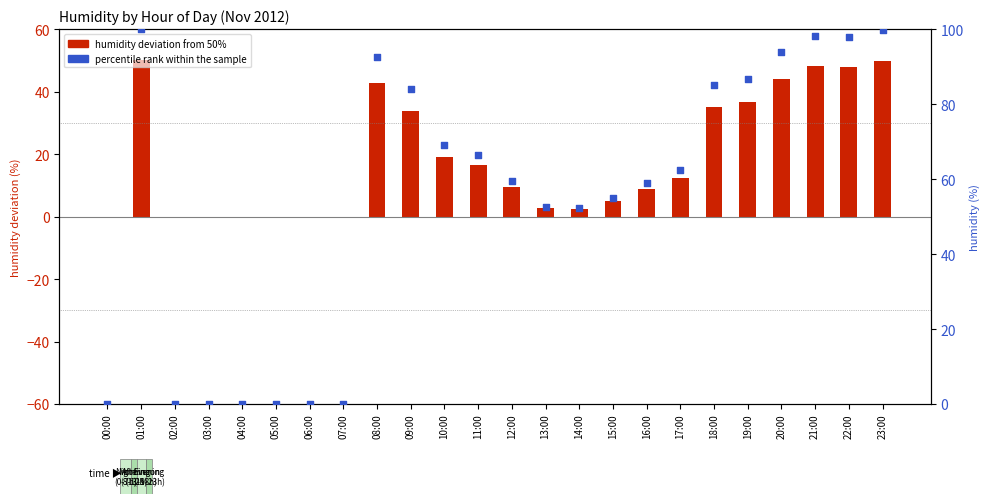

Which series reaches the minimum Y coordinate?

humidity deviation from 50%